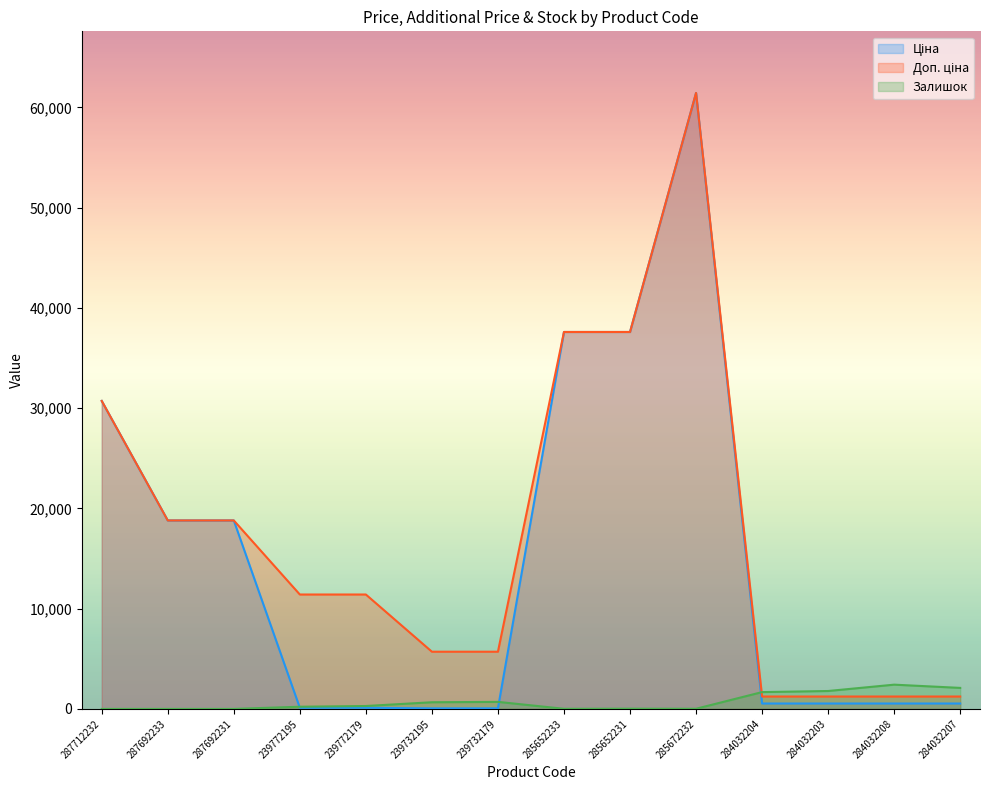

What are all the series names shown in the legend?

Ціна, Доп. ціна, Залишок